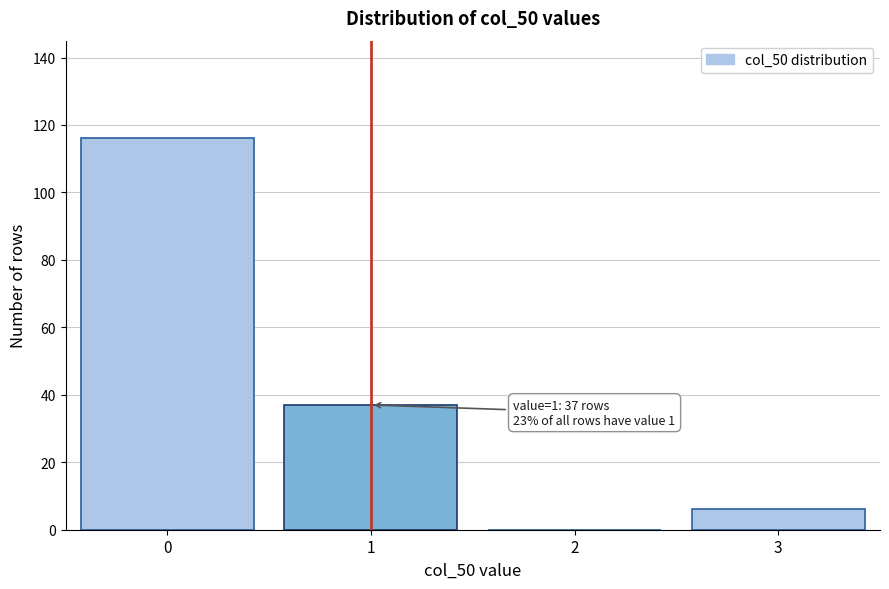

Reading left to right, list all the values displayed in this chart.

0=116	1=37	2=0	3=6